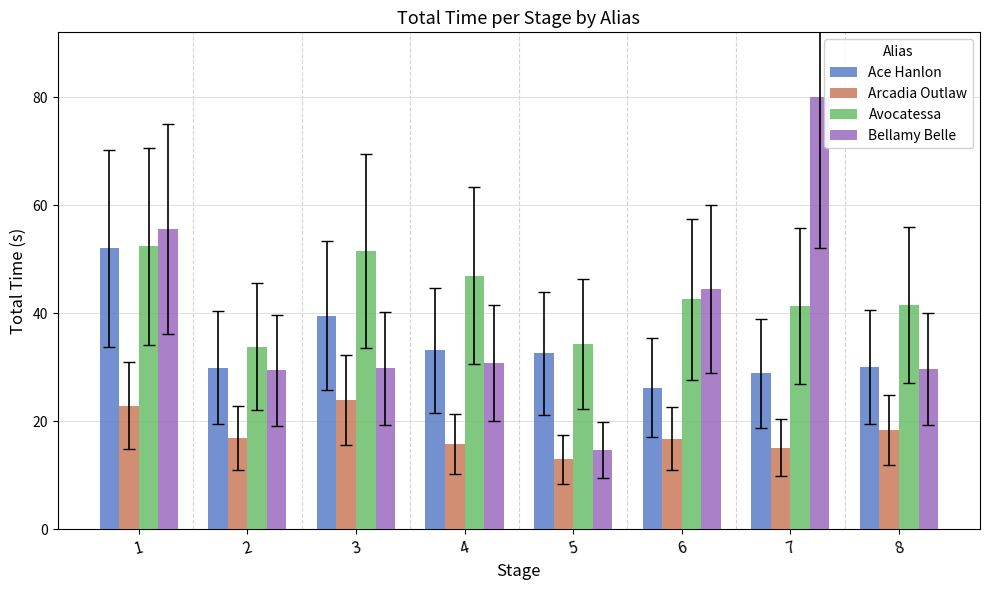

Does the chart contain any negative values?

No